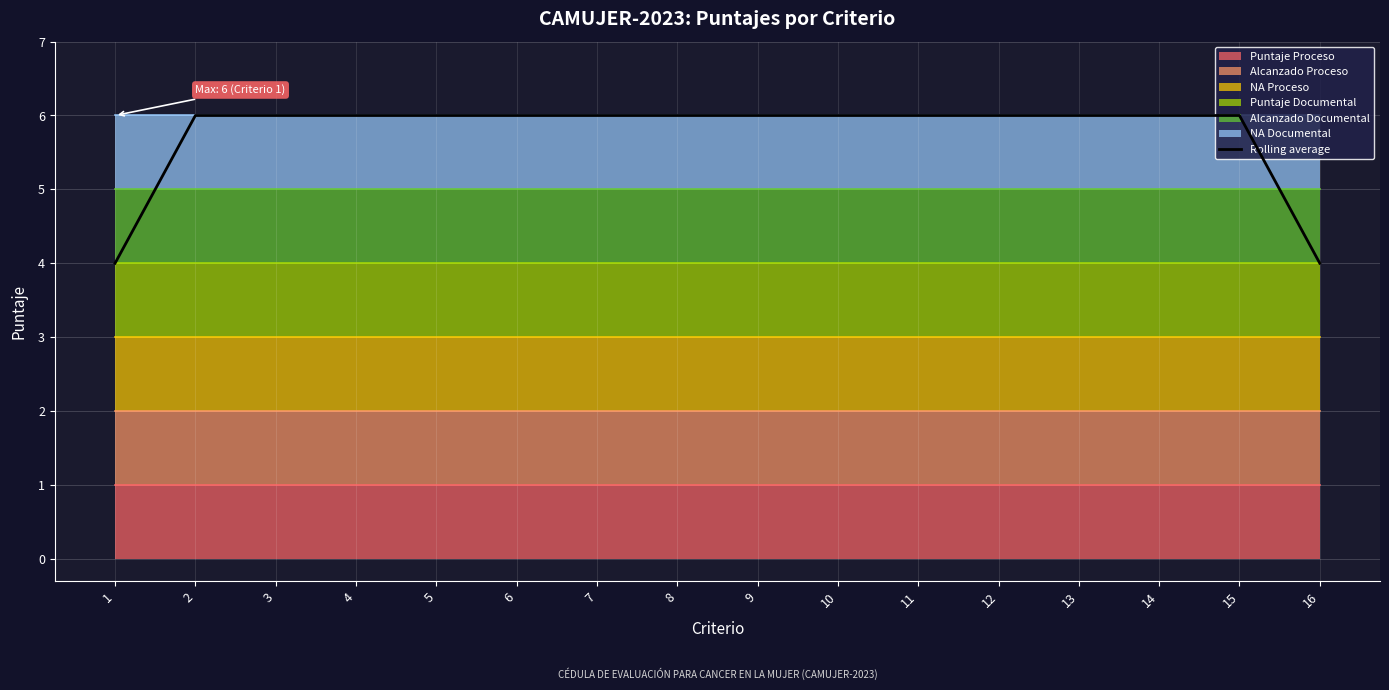

Rank the categories by value from highest to lowest.

2, 3, 4, 5, 6, 7, 8, 9, 10, 11, 12, 13, 14, 15, 1, 16